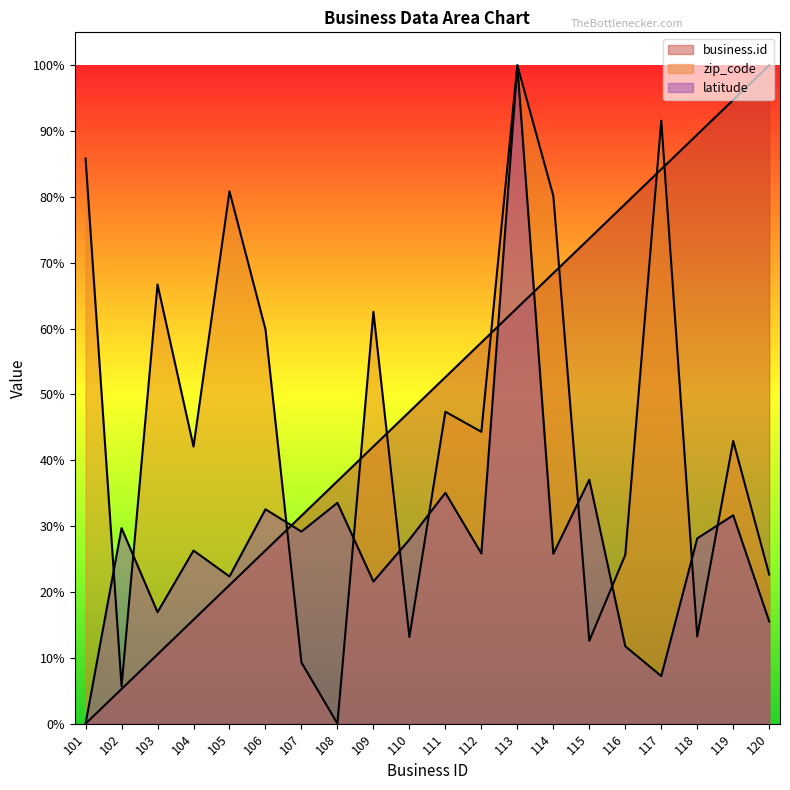

Reading left to right, list all the values displayed in this chart.

business.id: 101=0.0	102=5.3	103=10.5	104=15.8	105=21.1	106=26.3	107=31.6	108=36.8	109=42.1	110=47.4	111=52.6	112=57.9	113=63.2	114=68.4	115=73.7	116=78.9	117=84.2	118=89.5	119=94.7	120=100.0
zip_code: 101=85.8	102=5.7	103=66.7	104=42.1	105=80.9	106=59.9	107=9.3	108=0.0	109=62.6	110=13.2	111=47.4	112=44.3	113=100.0	114=80.2	115=12.6	116=25.6	117=91.6	118=13.2	119=42.9	120=22.7
latitude: 101=0.0	102=29.7	103=16.9	104=26.3	105=22.4	106=32.6	107=29.2	108=33.5	109=21.6	110=28.0	111=35.1	112=25.9	113=100.0	114=25.8	115=37.1	116=11.8	117=7.2	118=28.1	119=31.7	120=15.5